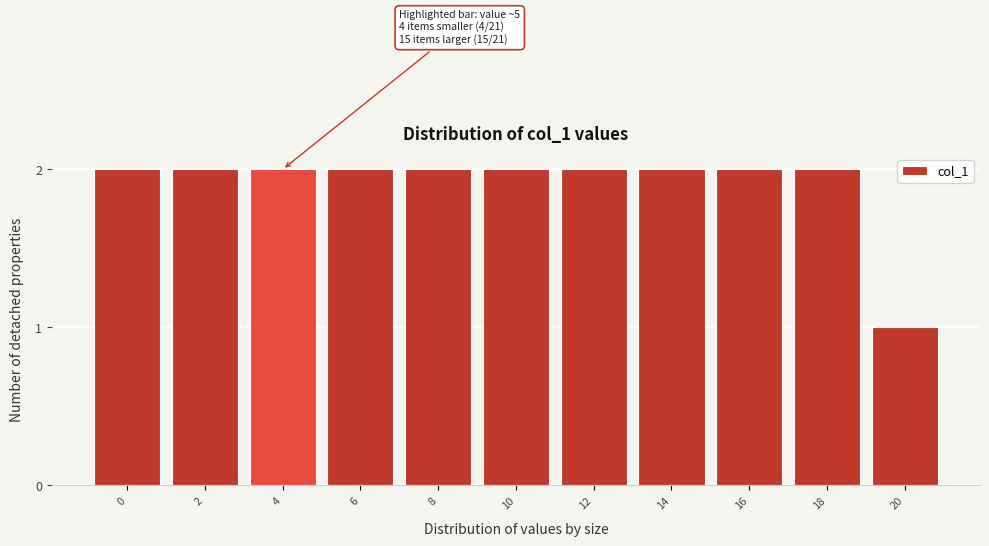

Reading right to left, transcribe all the data shown in this chart.

20=1	18=2	16=2	14=2	12=2	10=2	8=2	6=2	4=2	2=2	0=2